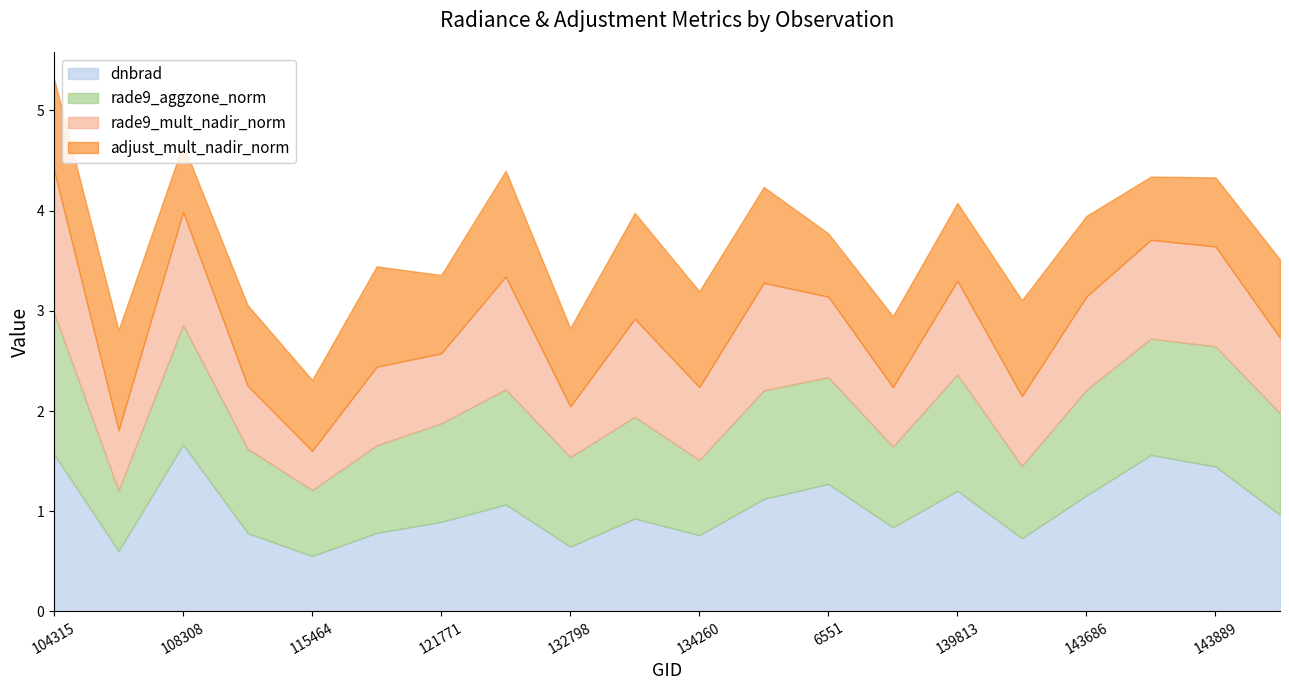

How many categories are shown in the chart?

20